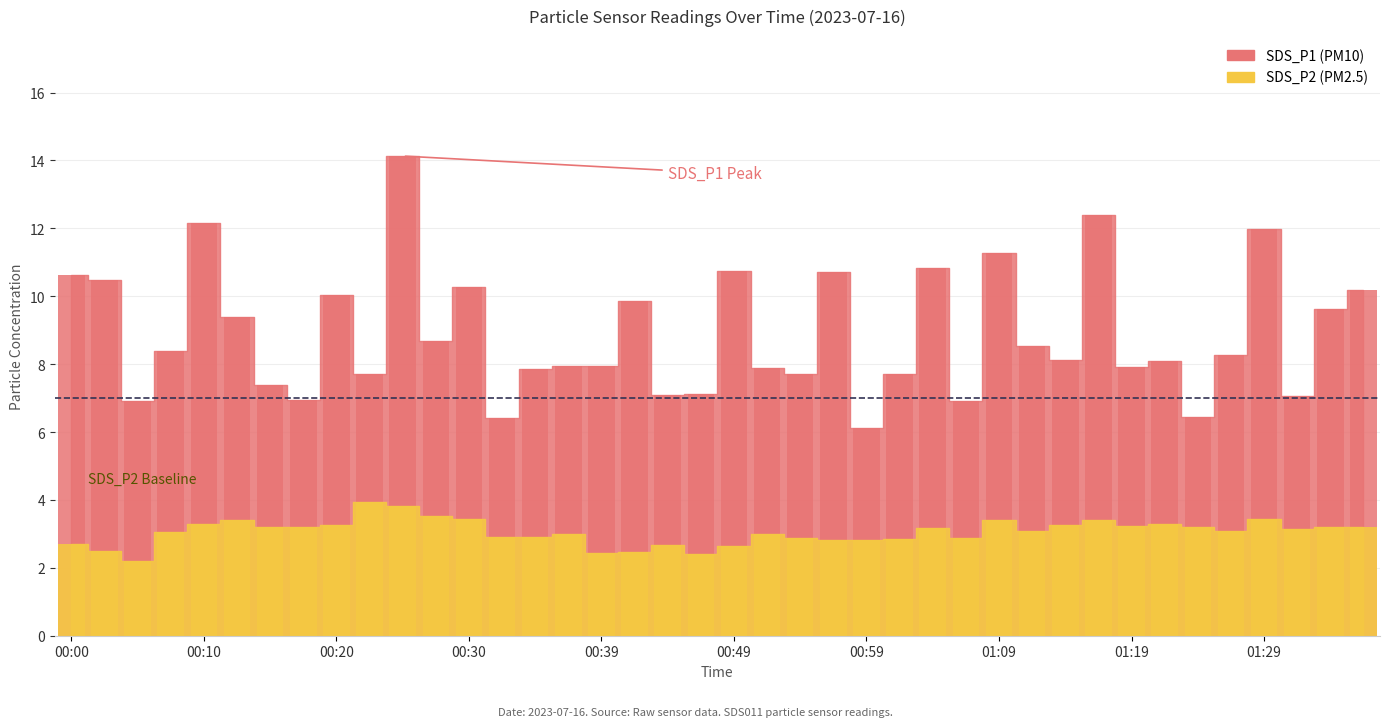

Which series has the largest range (max minus min)?

SDS_P1